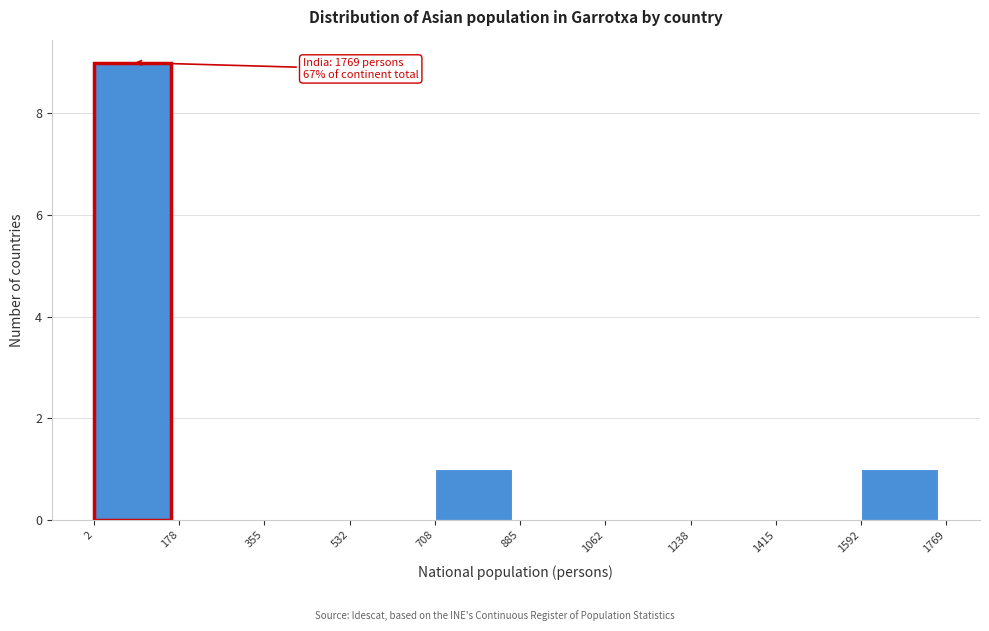

Over which range of the x-axis is the bar tallest?

2 to 178